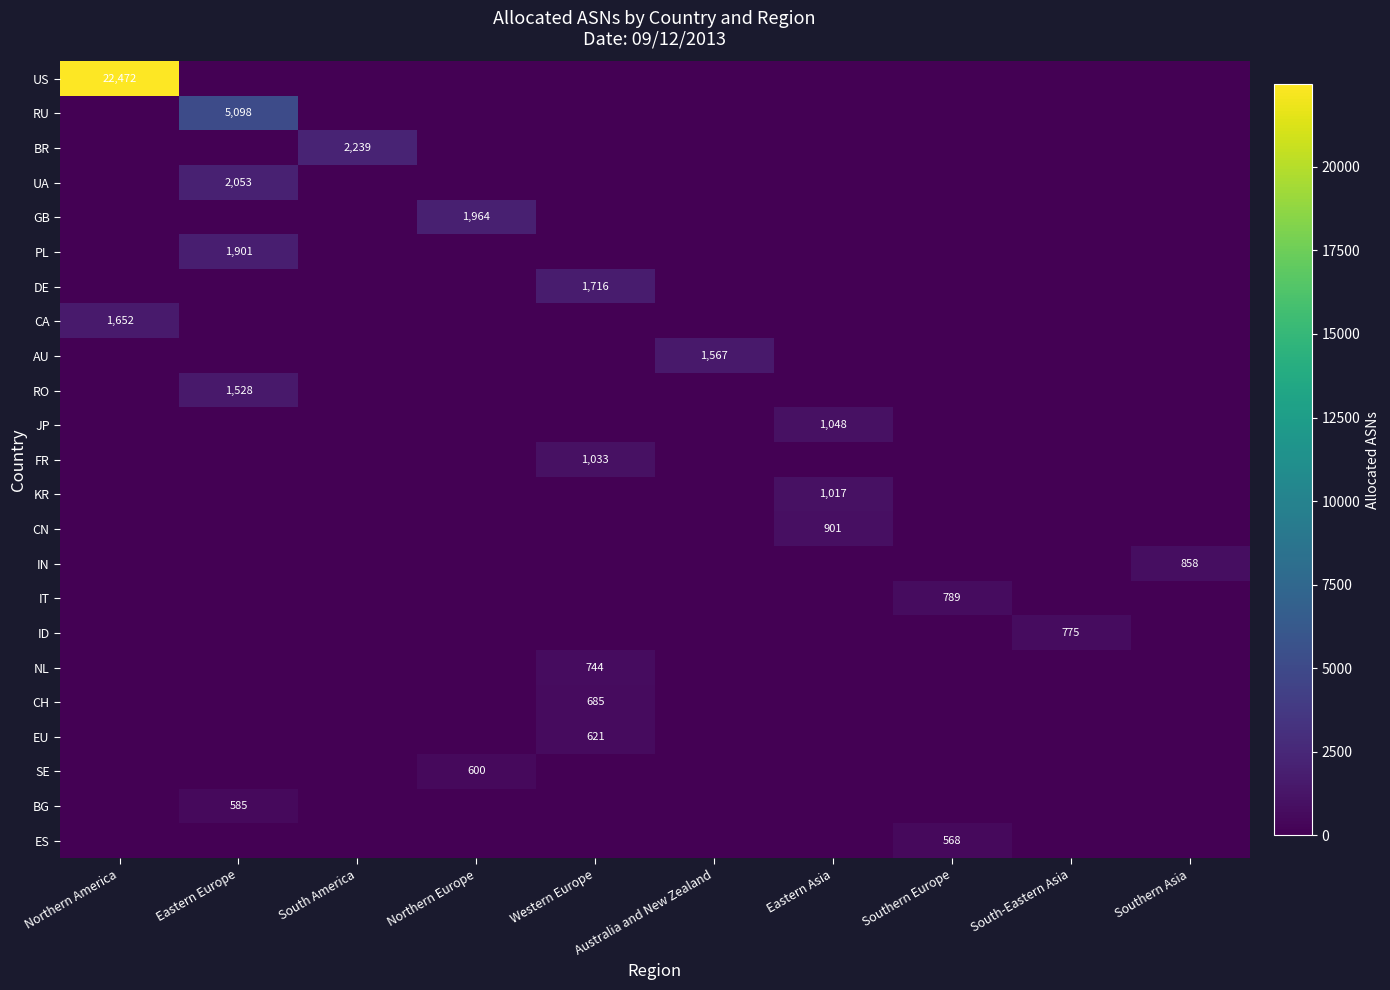

Which category has the lowest value in the US series?

Eastern Europe